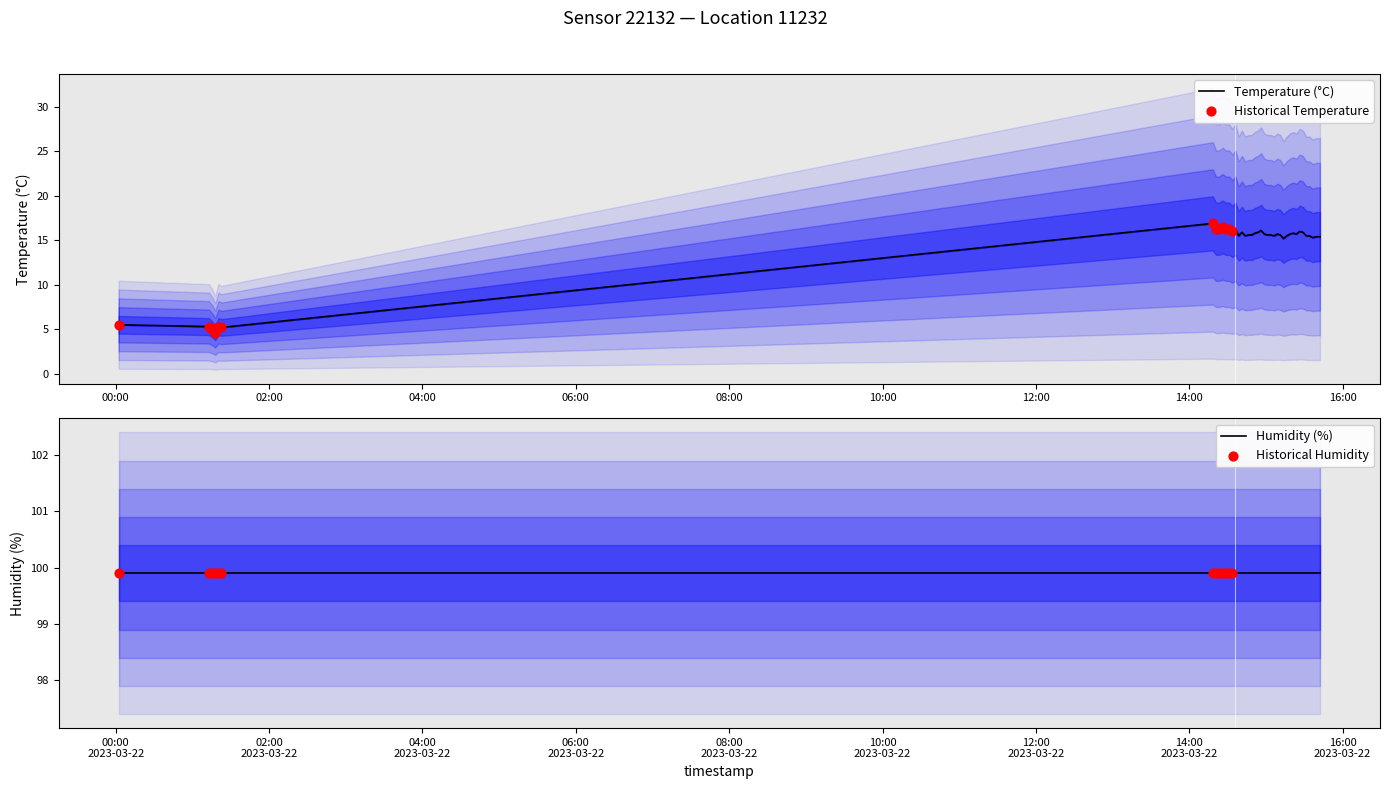

Between 2023-03-22T15:06:25 and 2023-03-22T14:20:58, which is larger?

2023-03-22T14:20:58